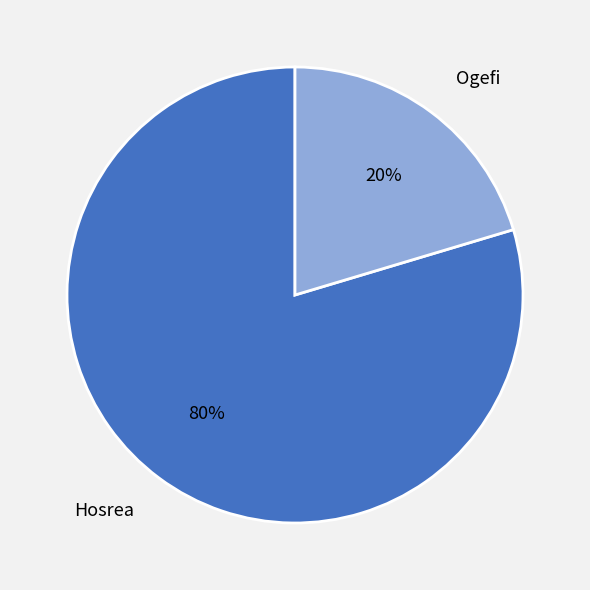

Rank the categories by value from lowest to highest.

Ogefi, Hosrea